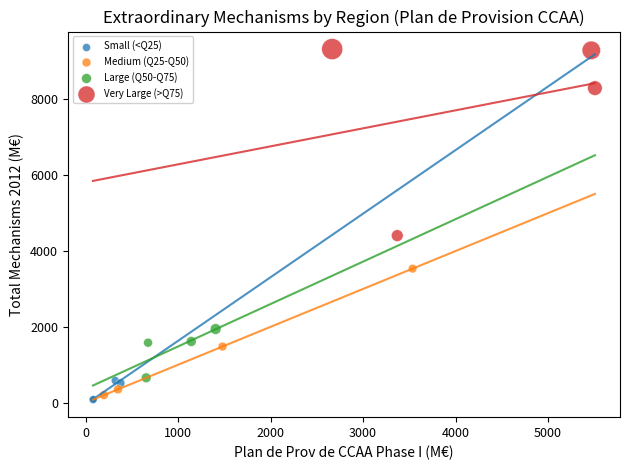

Which series has the widest spread of Y values?

Very Large (>Q75)